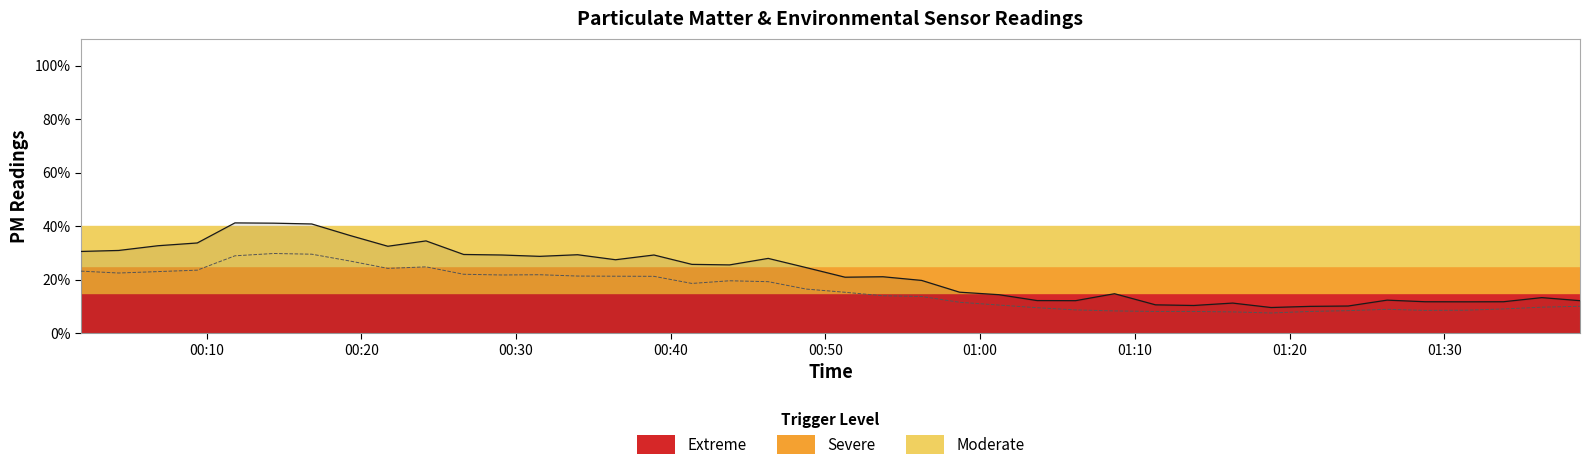

Is this an area chart (filled region under the line)?

No